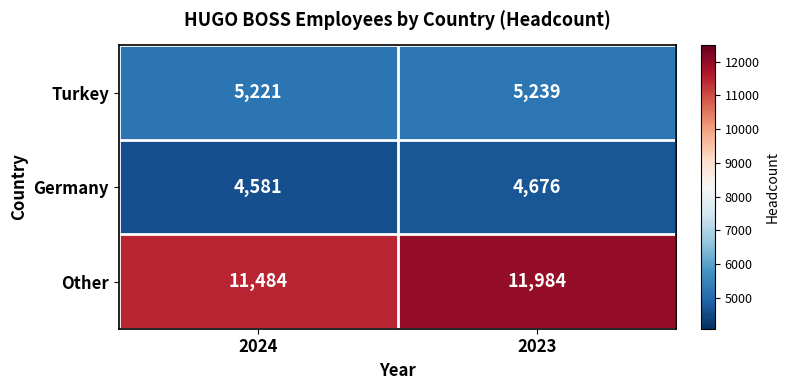

At which category does the chart reach its peak across all series?

2023